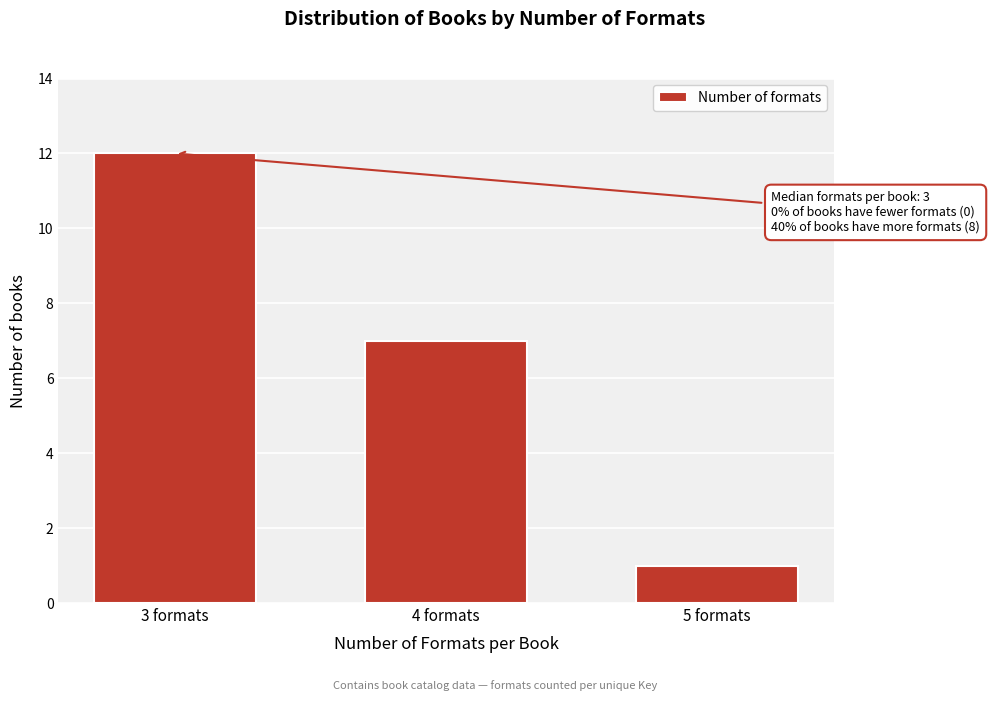

Reading left to right, what are all the values shown in this chart?

3 formats=12	4 formats=7	5 formats=1